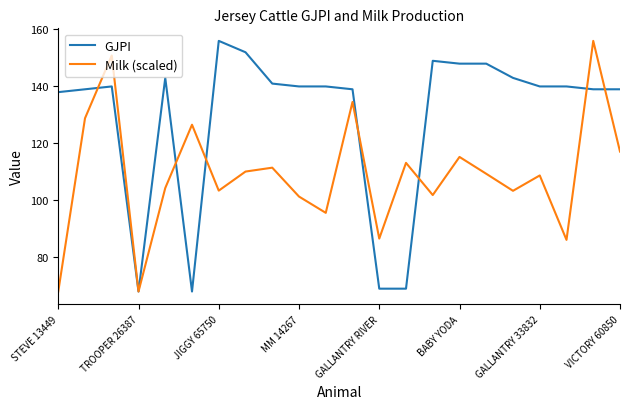

Rank the series by their average value, from highest to lowest.

GJPI, Milk (scaled)